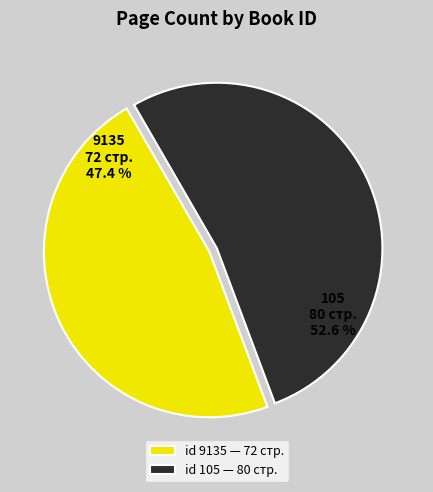

Is 9135 the majority of the pie?

No